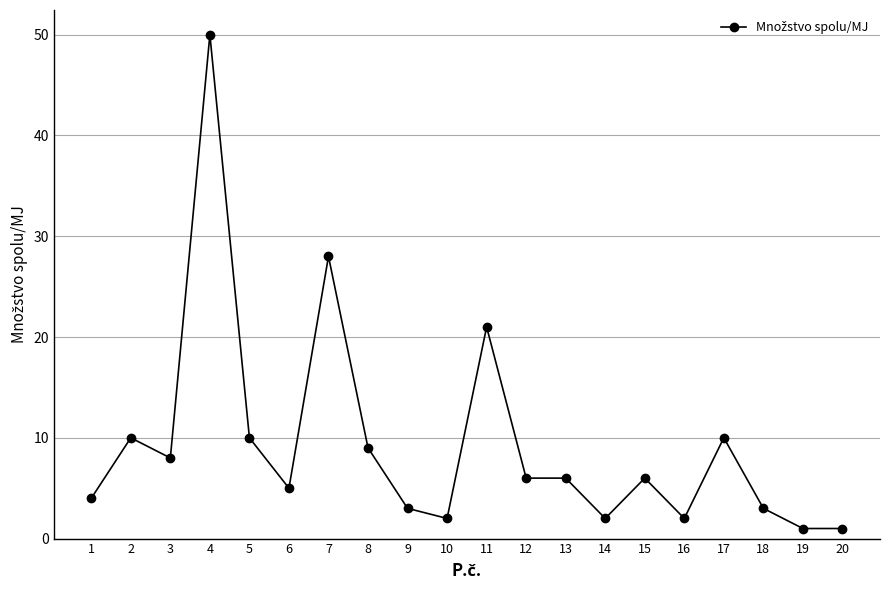

Where does the data first go above 6?

2